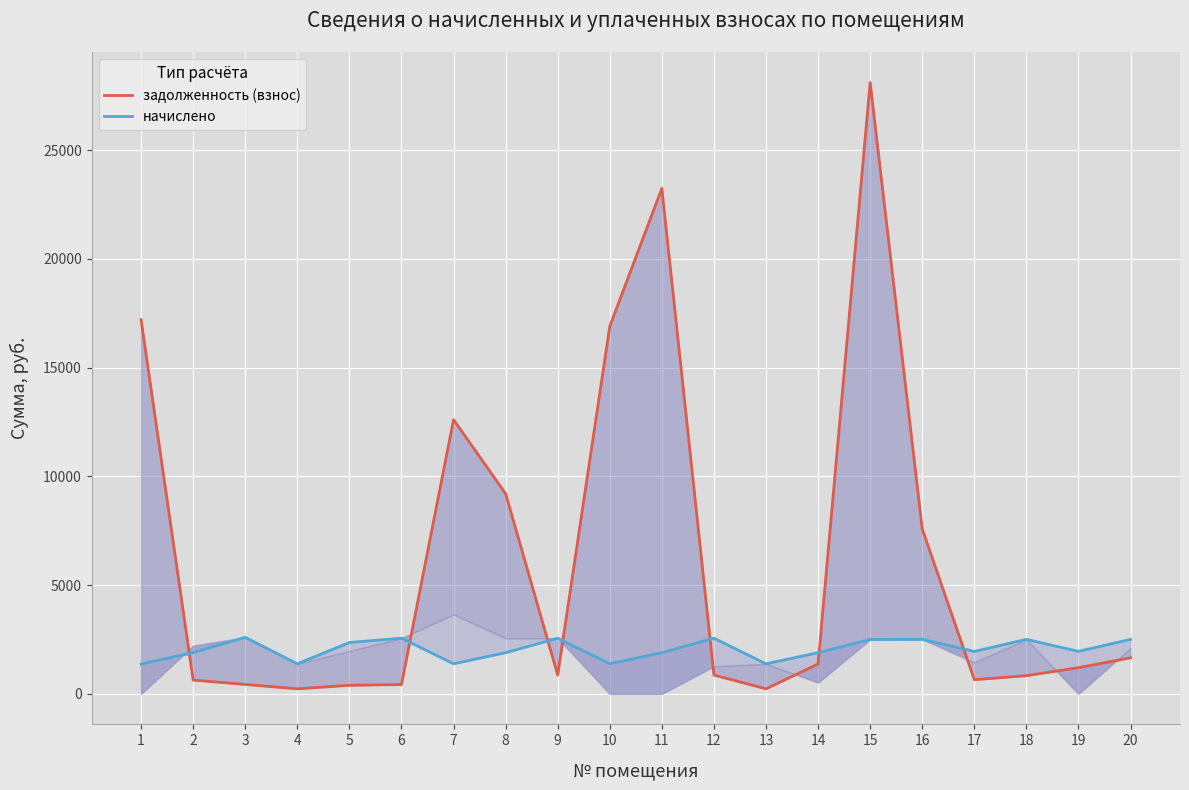

Rank the series by their average value, from lowest to highest.

начислено, задолженность (взнос)